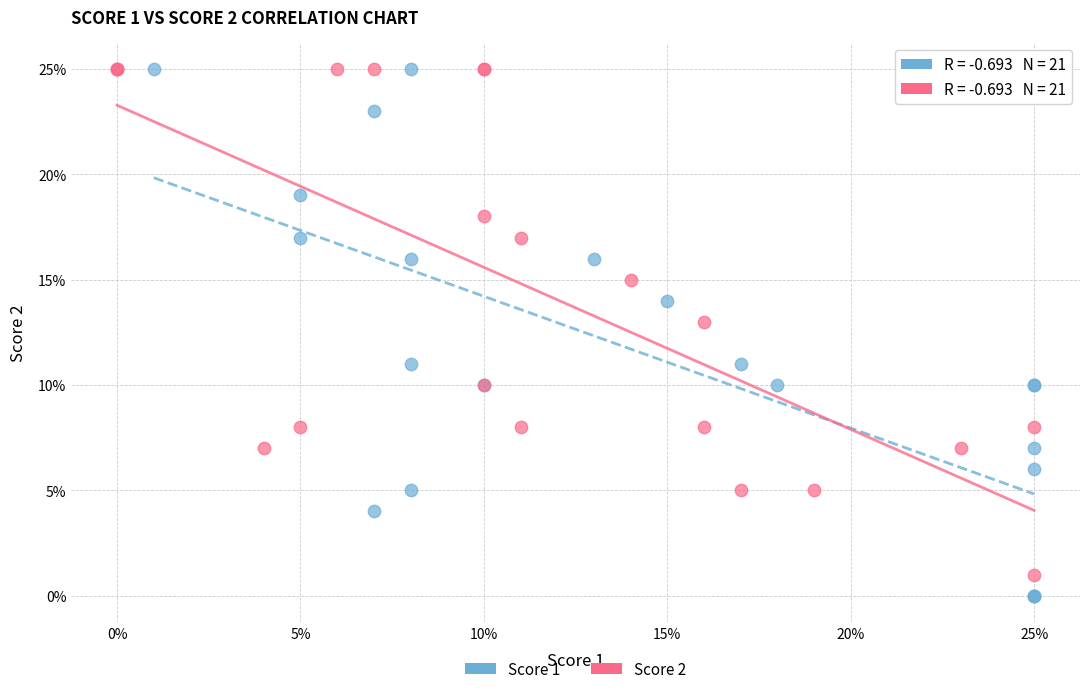

What are all the series names shown in the legend?

Score 1, Score 2